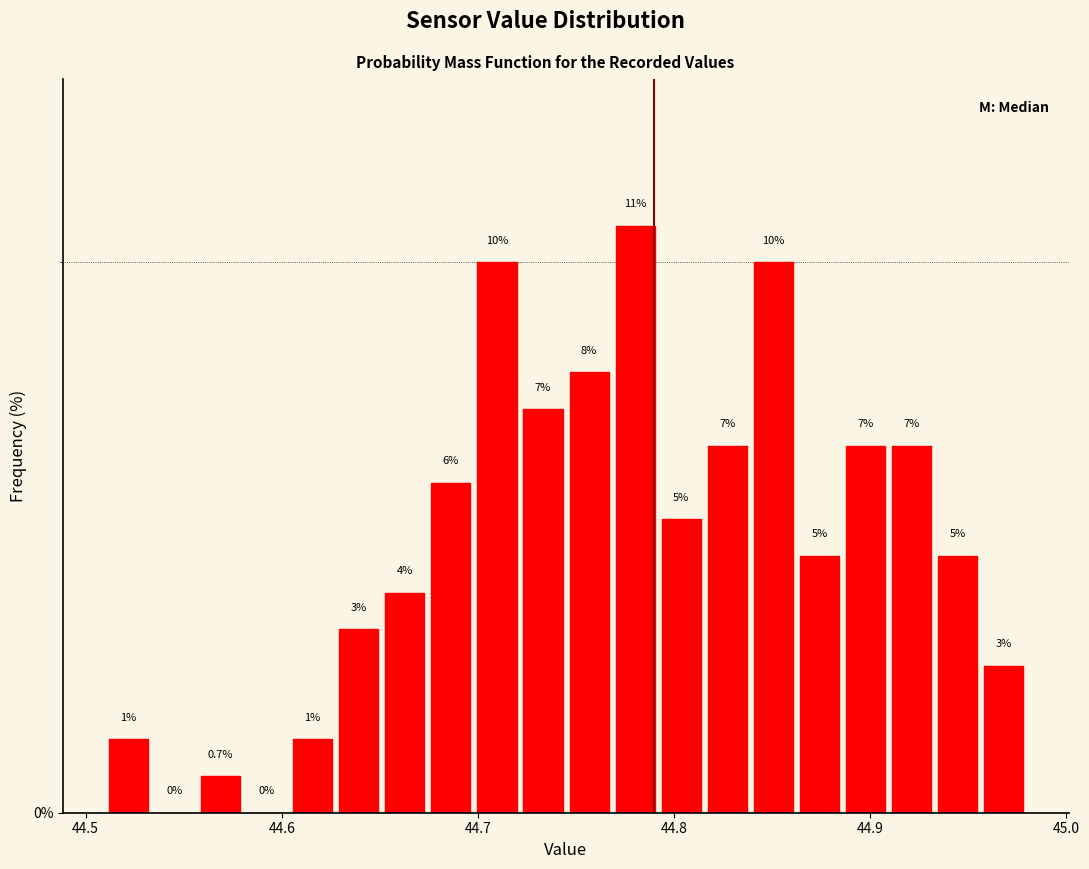

Around what value on the x-axis is the tallest bar? Give the approximate position of its centre, as read against the axis.

44.78